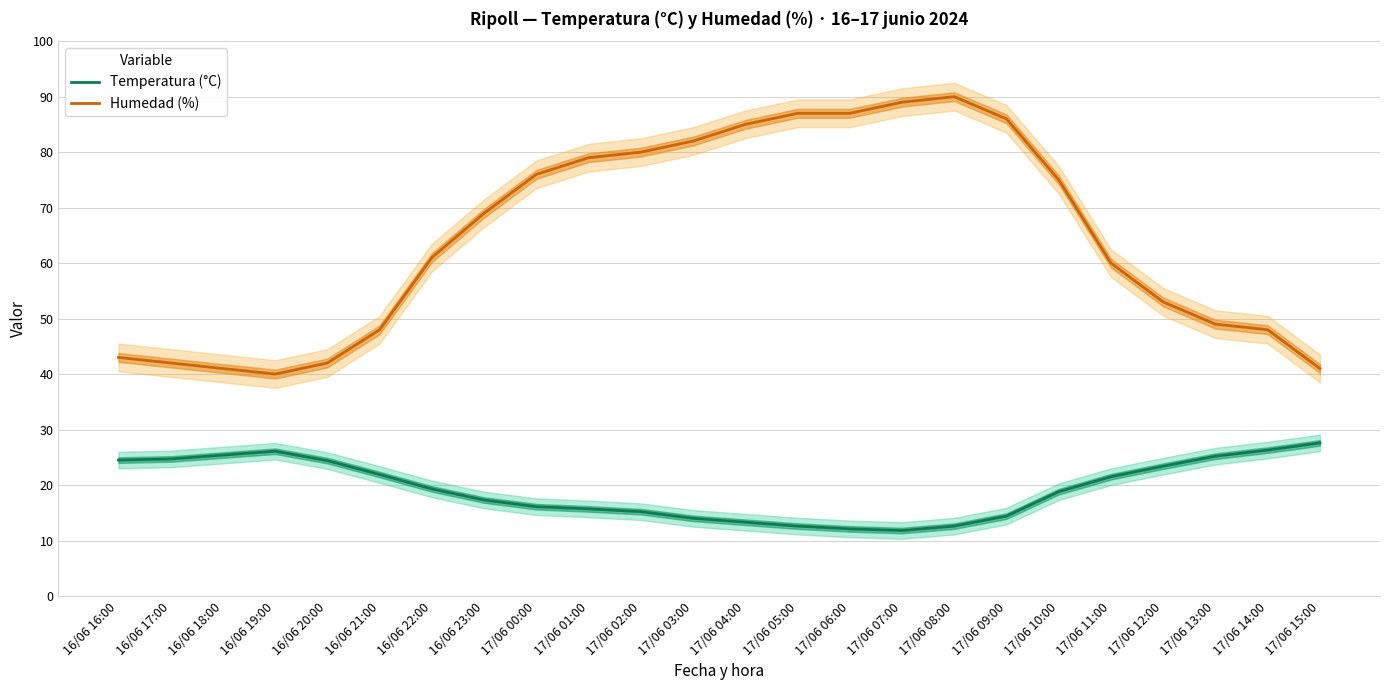

Rank the series by their maximum value, from lowest to highest.

Temperatura (°C), Humedad (%)